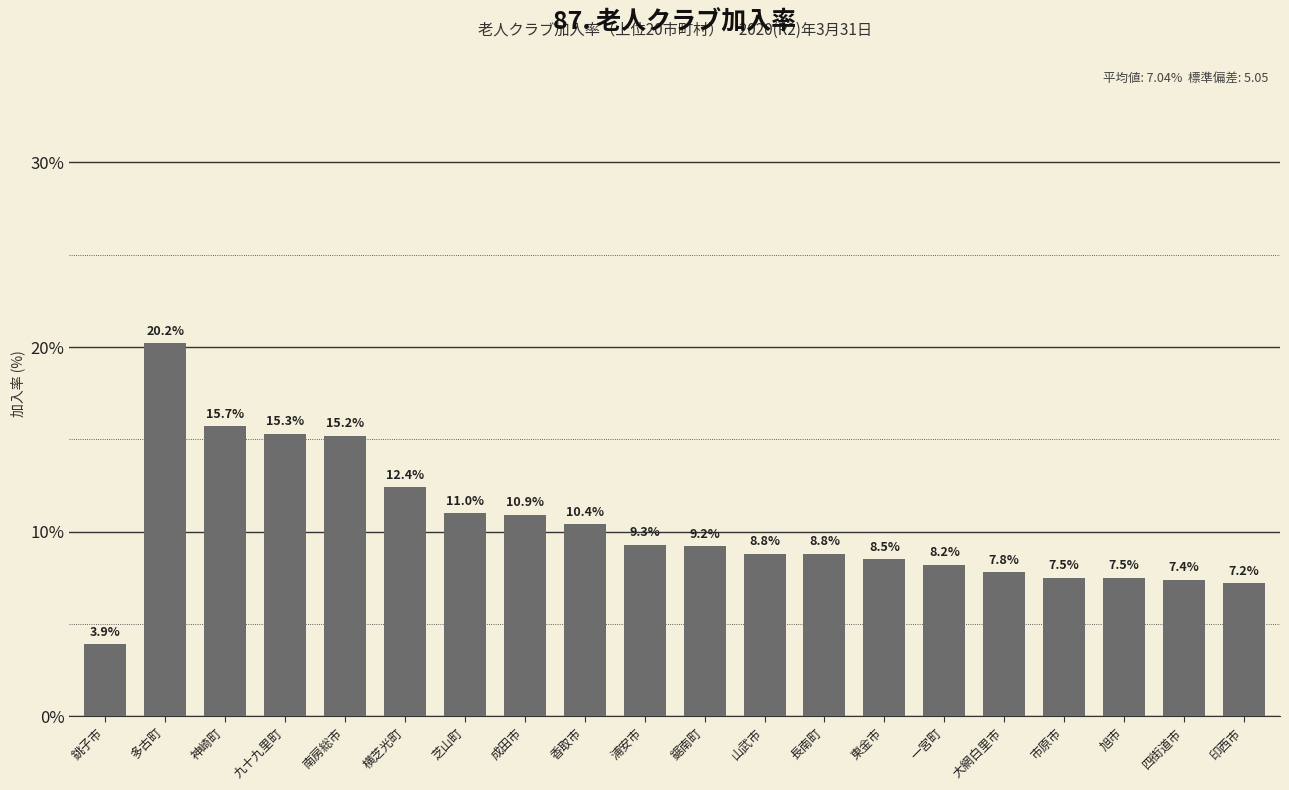

What is the greatest value displayed?

20.2